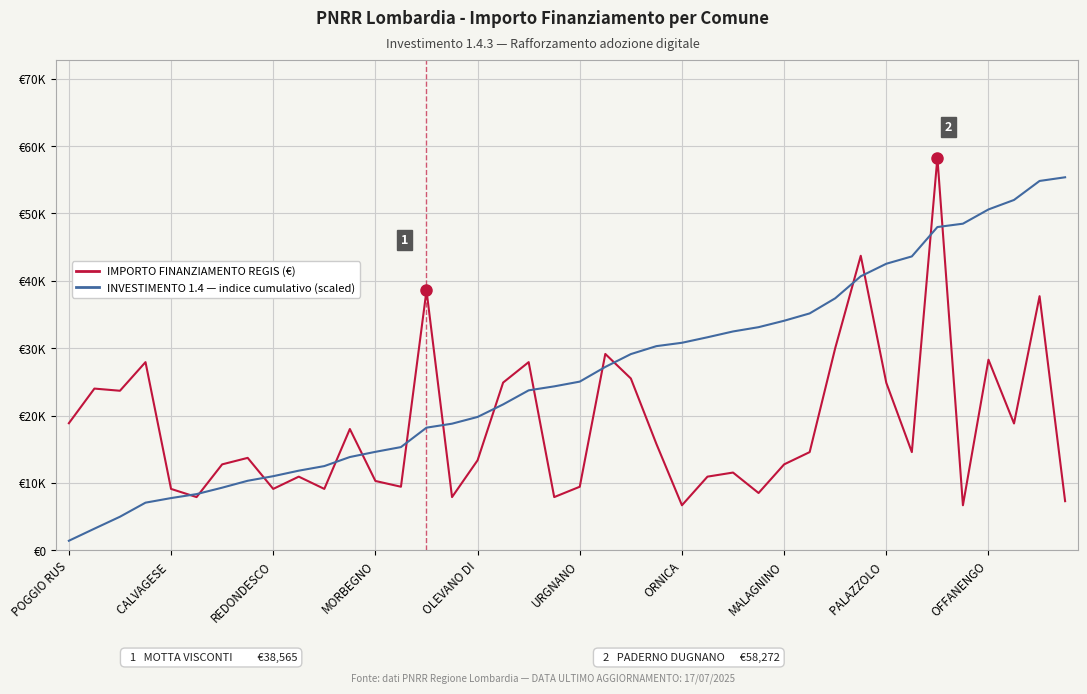

Does the chart have visible grid lines?

Yes